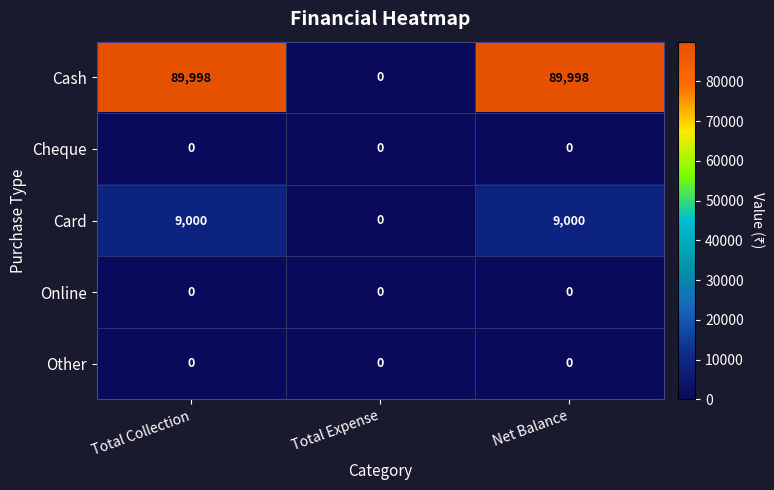

What is the difference between the maximum and minimum values in the Card series?

9000